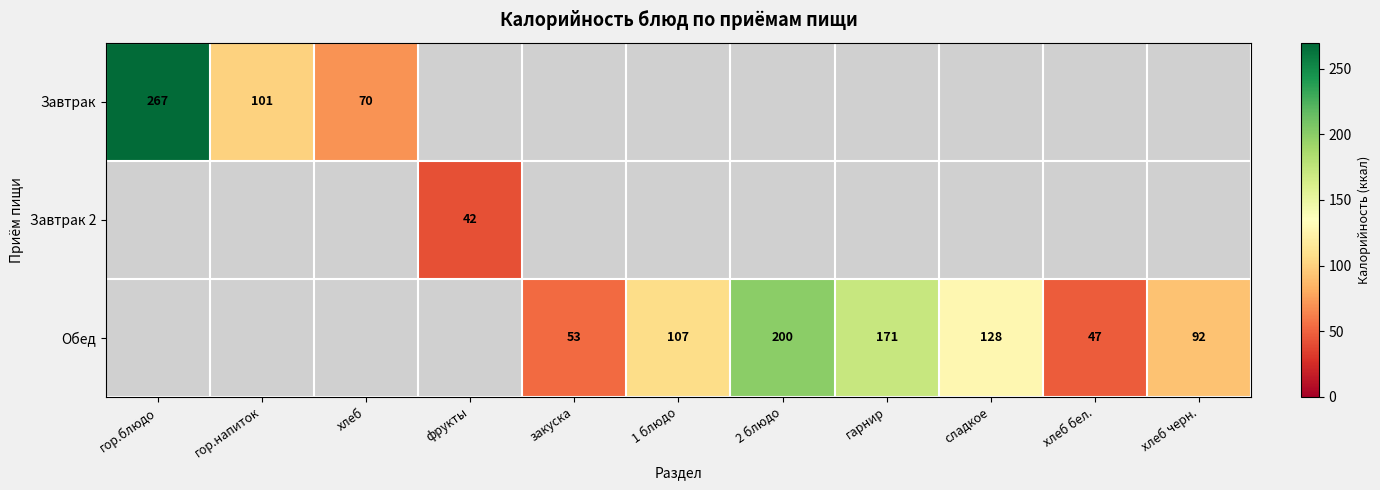

True or false: Обед has a value of 118 at гарнир.

False